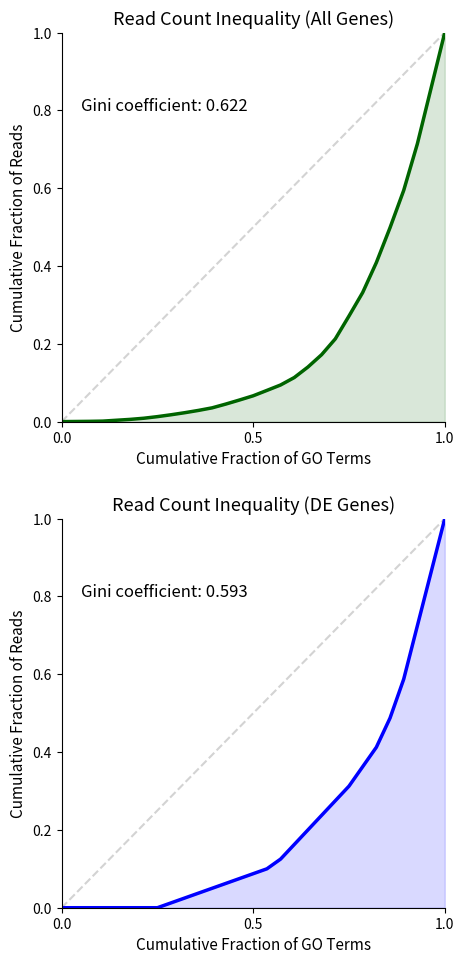

What is the greatest value displayed?

1.0